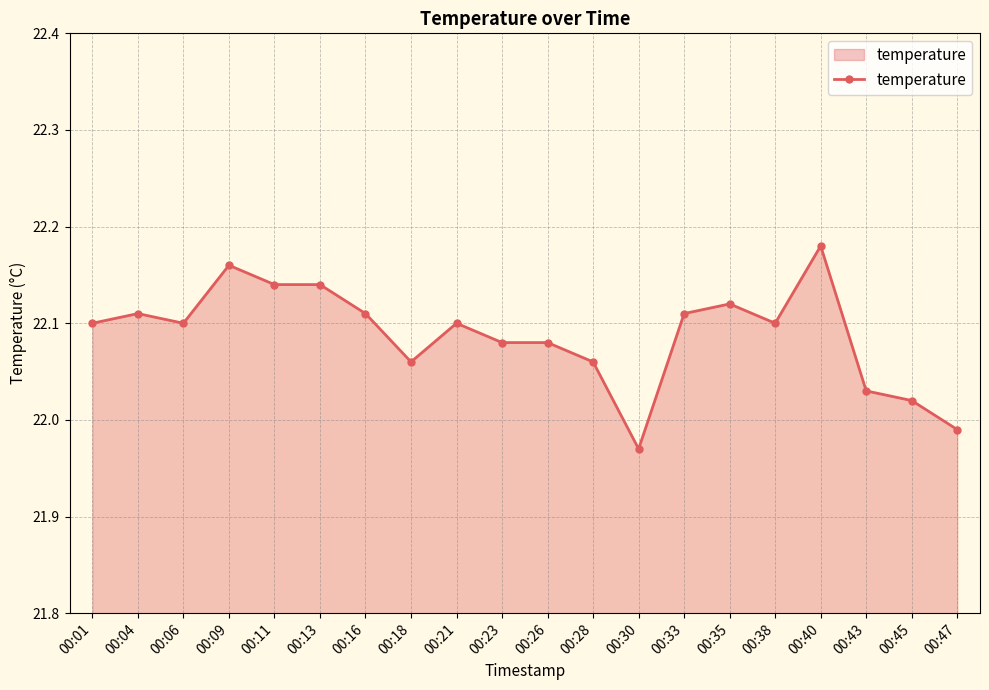

Between 00:11 and 00:28, which is larger?

00:11